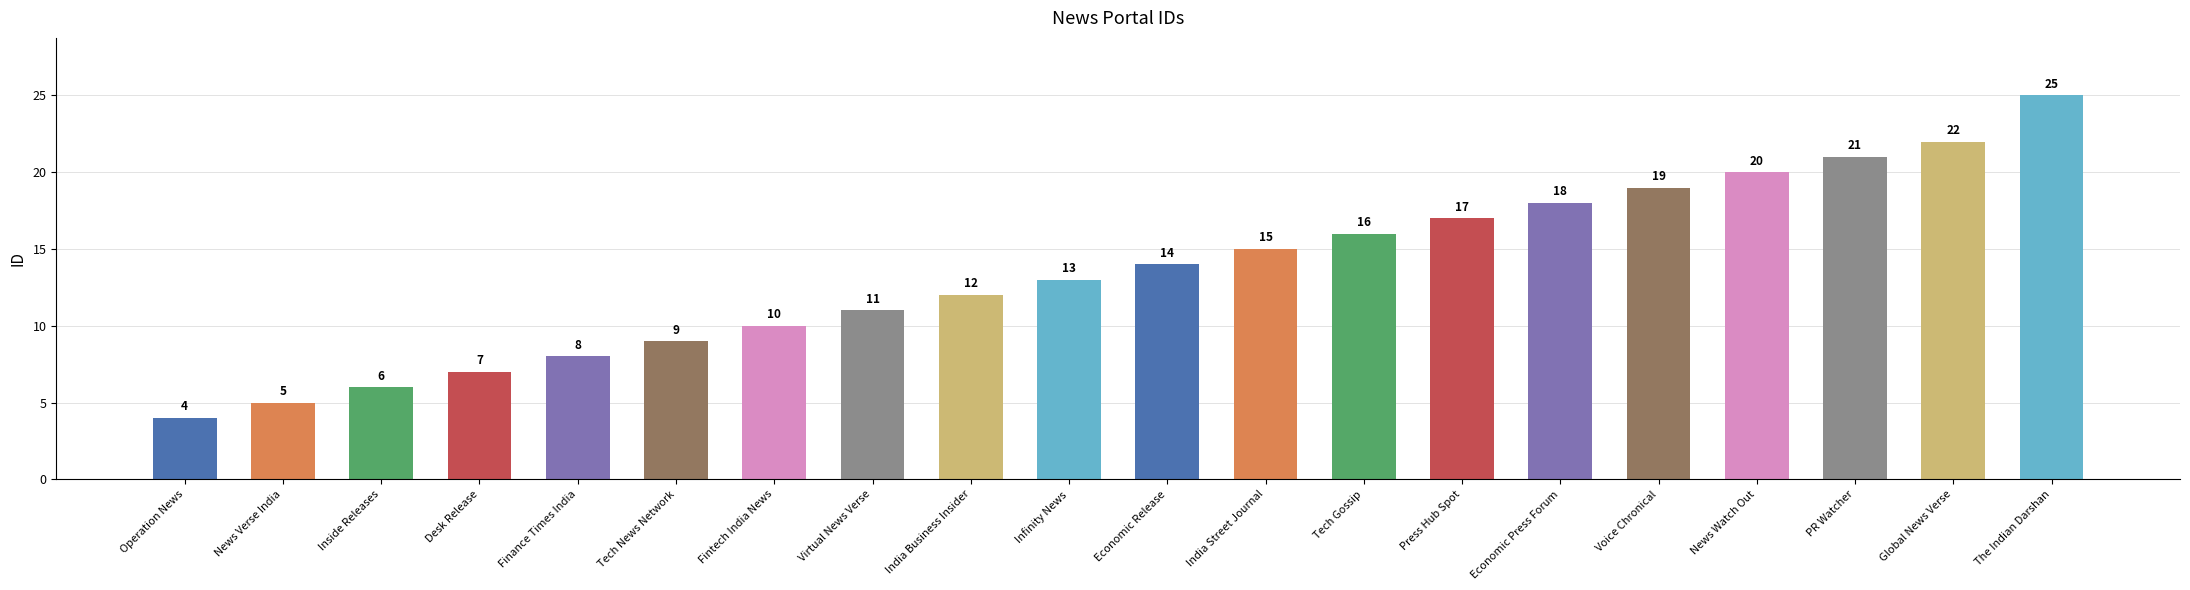

Are the bars horizontal?

No